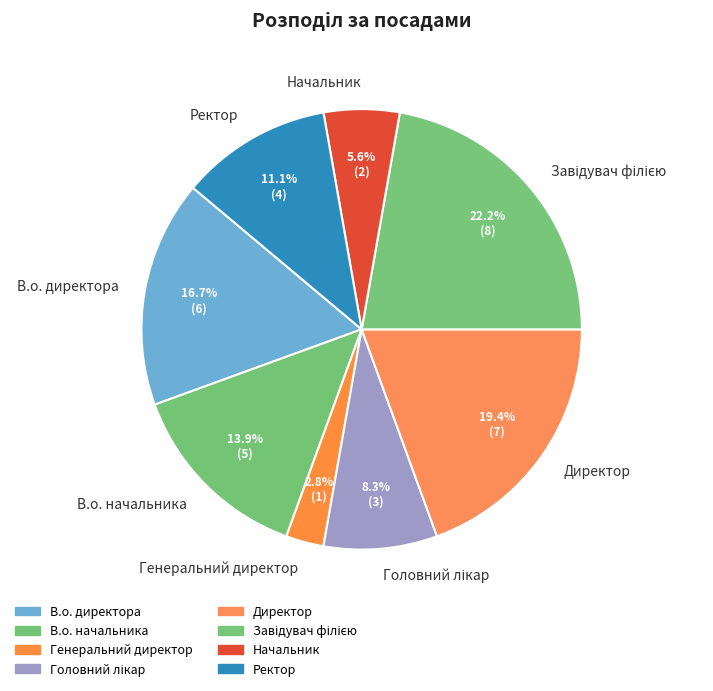

Combined, do Директор and Начальник account for over 50%?

No